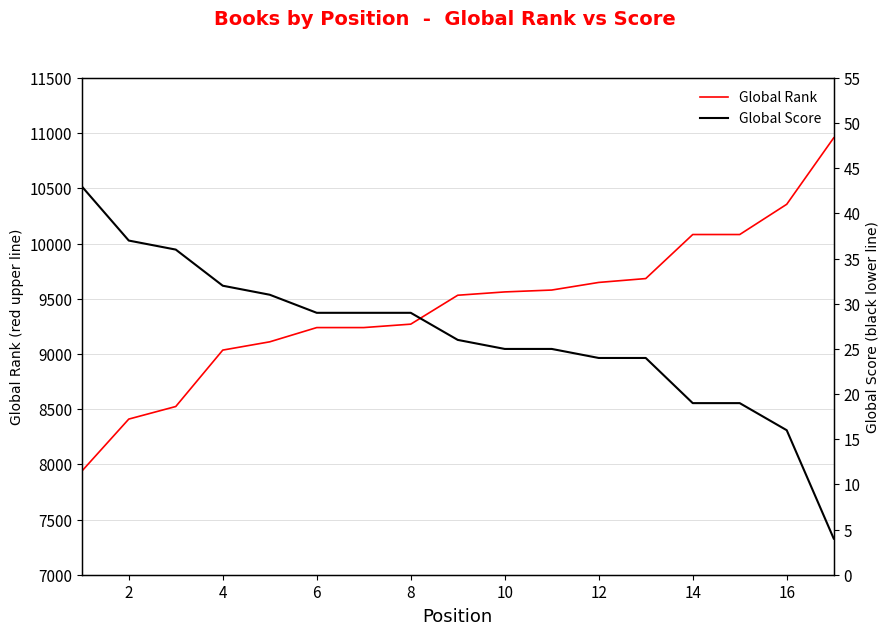

What is the minimum value shown in the chart?

4